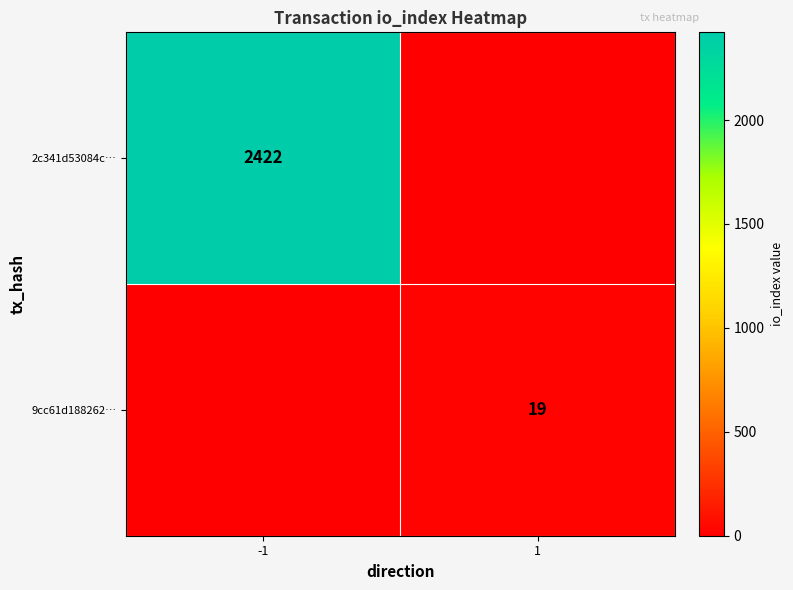

The 2c341d53084c… series shows 1678 at -1. True or false?

False